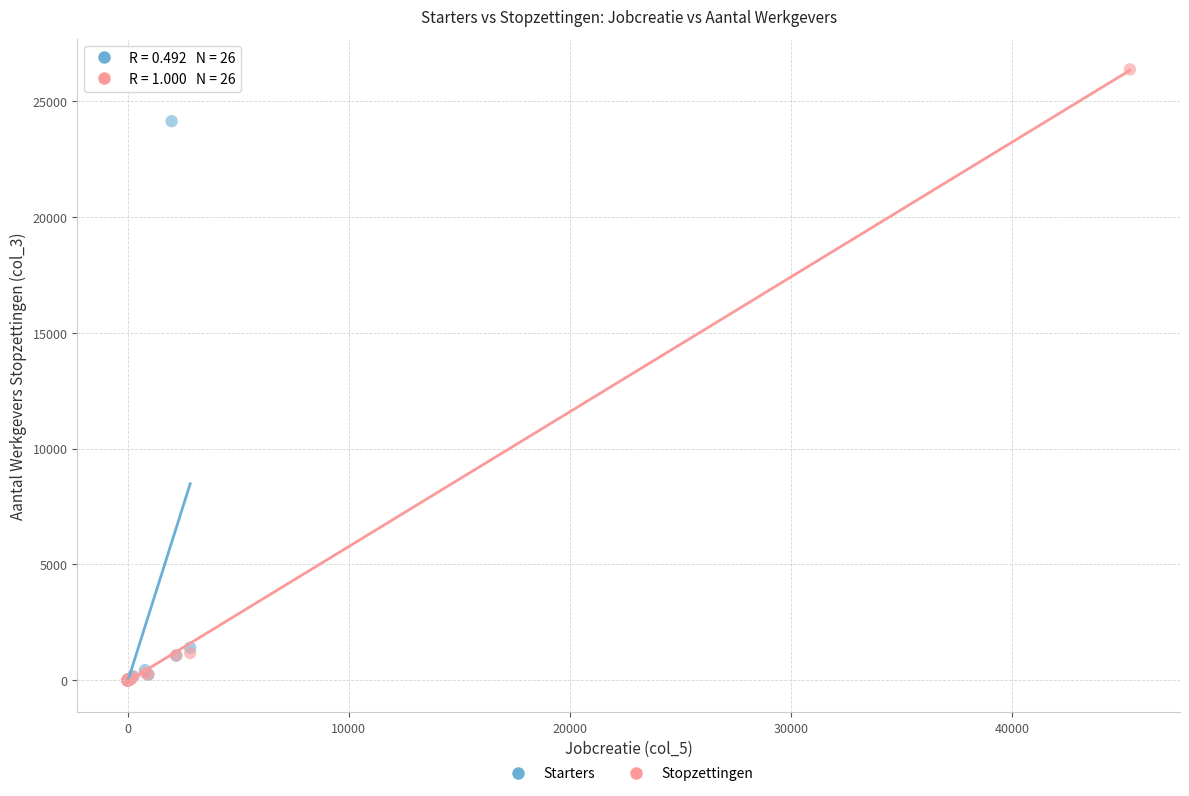

Which series has the largest Y range (max minus min)?

Stopzettingen